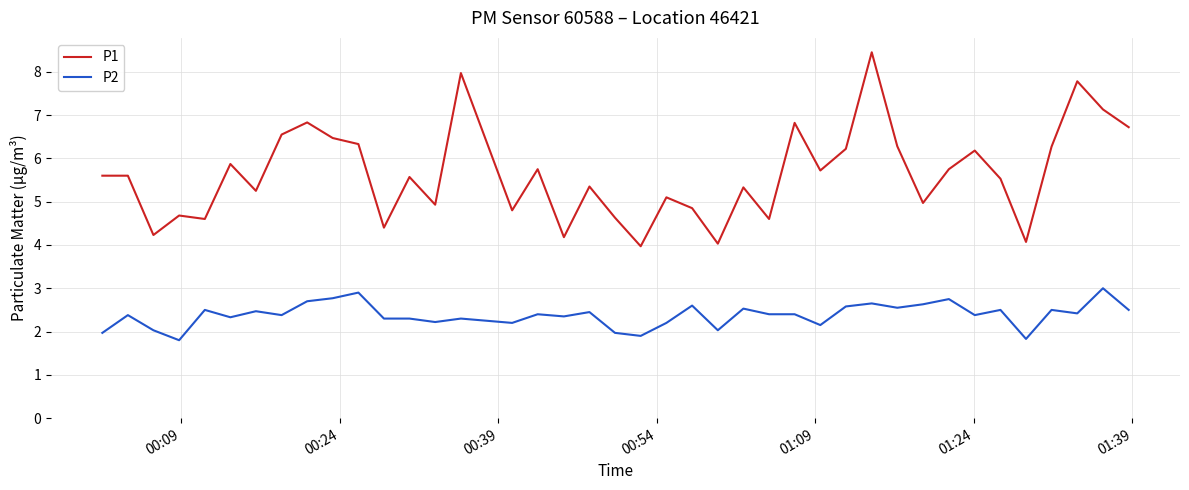

Rank the series by their maximum value, from highest to lowest.

P1, P2